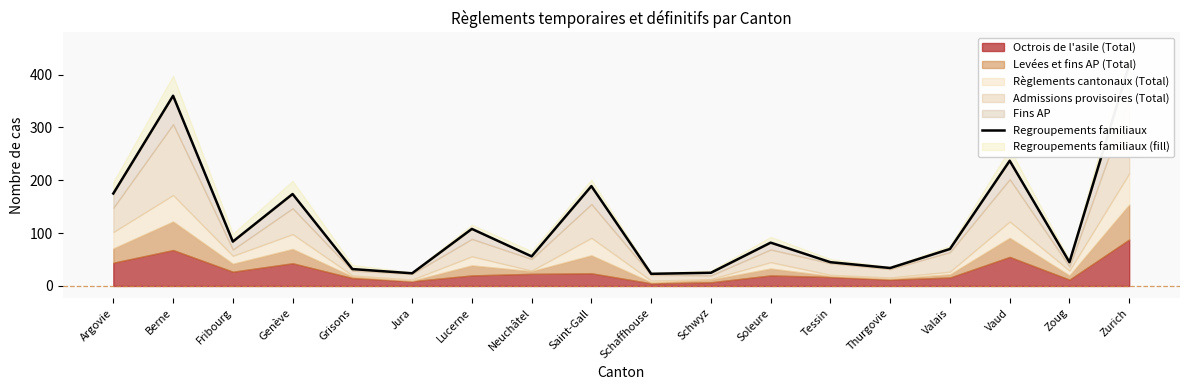

Rank the categories by value from highest to lowest.

Zurich, Berne, Vaud, Saint-Gall, Argovie, Genève, Lucerne, Fribourg, Soleure, Valais, Neuchâtel, Tessin, Zoug, Thurgovie, Grisons, Schwyz, Jura, Schaffhouse